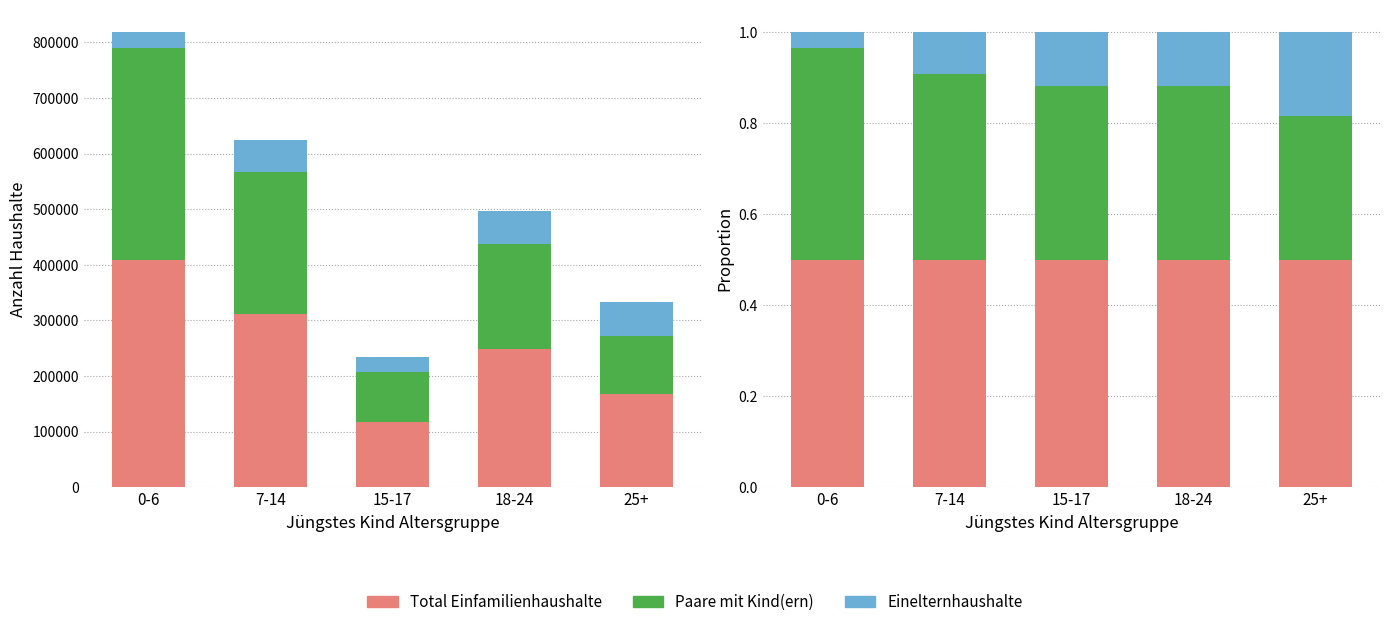

What is the spread (max minus min) of values at 25+?

0.3